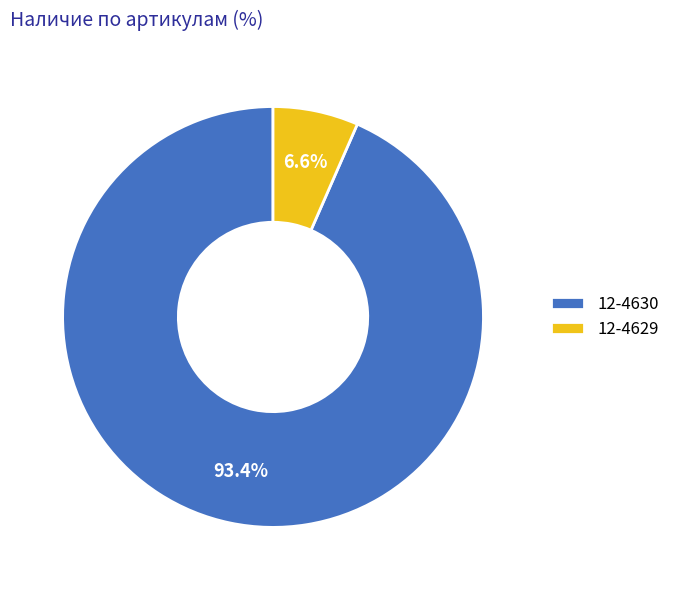

What percentage is the 12-4630 slice, to the nearest percent?

93%